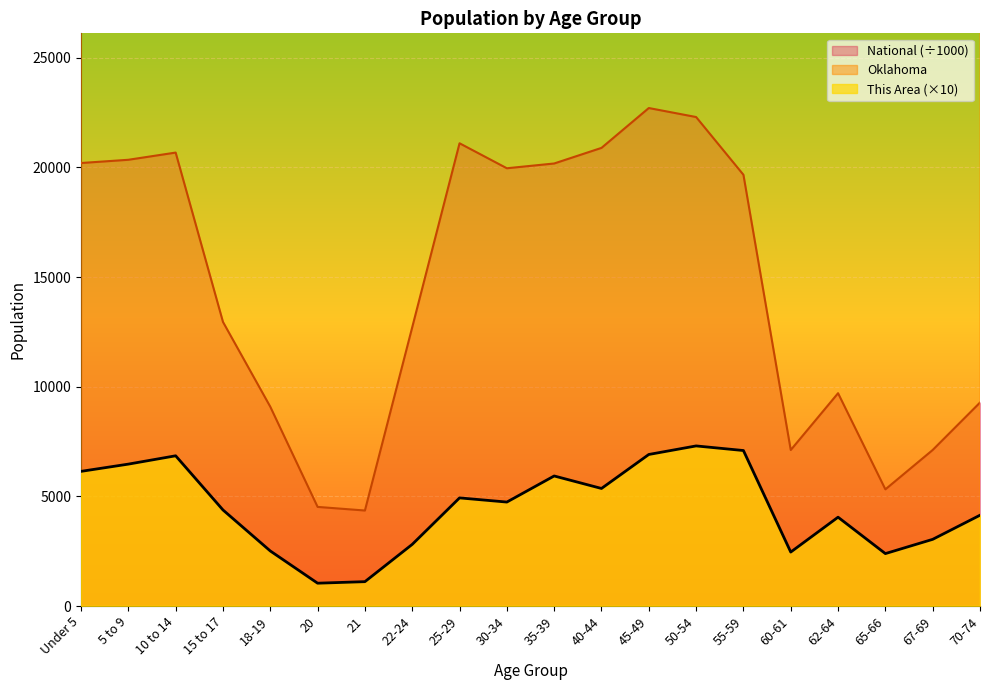

What is the difference between the second highest and minimum values in the National series?

17943.8